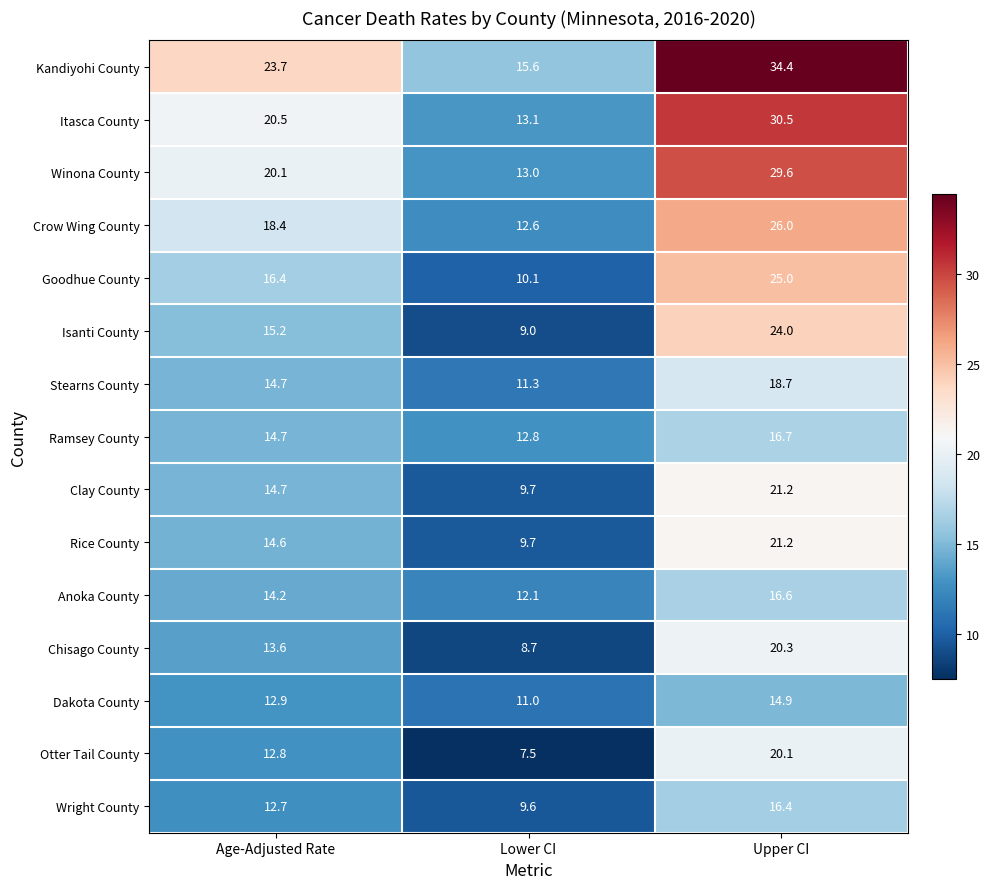

True or false: Chisago County has a value of 13.6 at Age-Adjusted Rate.

True